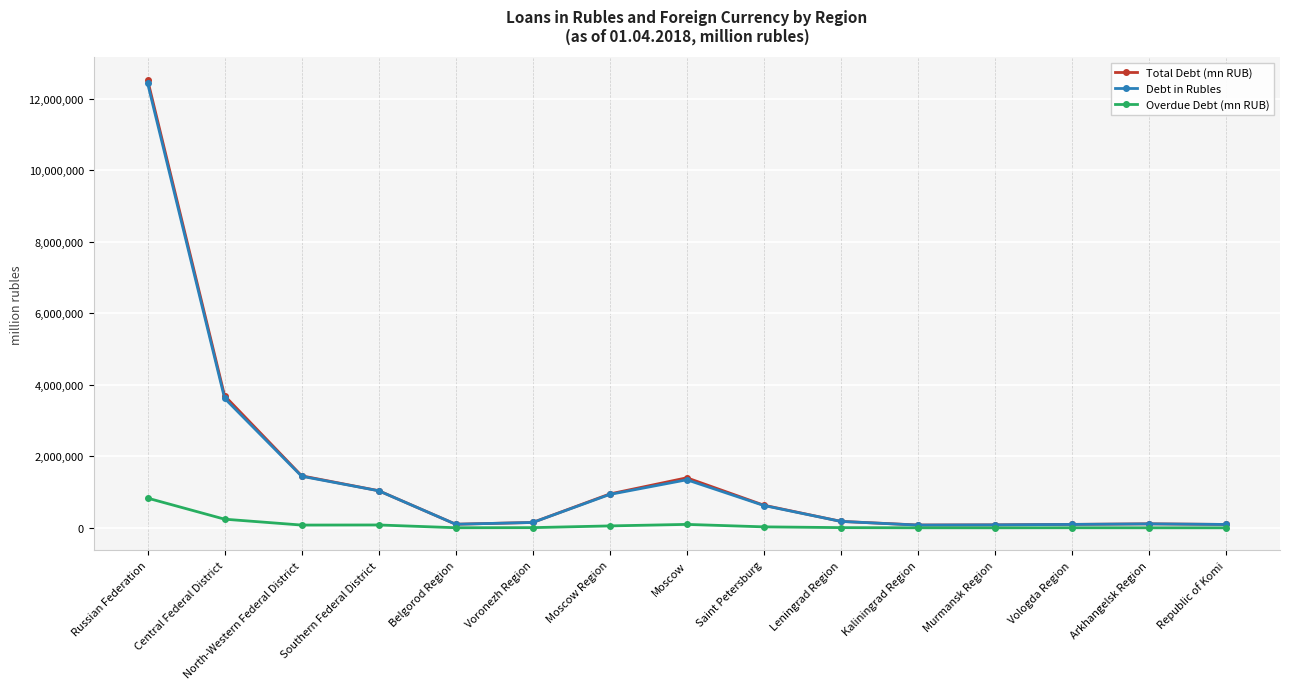

What are all the series names shown in the legend?

Total Debt (mn RUB), Debt in Rubles, Overdue Debt (mn RUB)